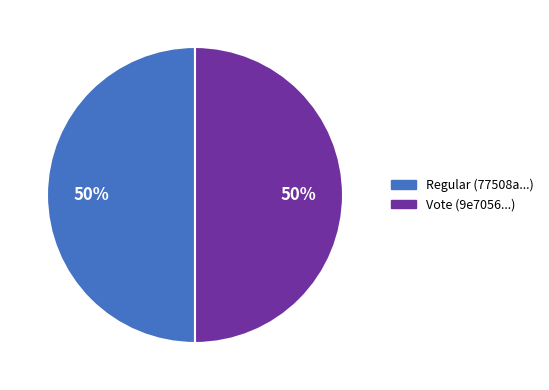

To the nearest percent, what is the difference between the largest and smallest slice percentages?

0%